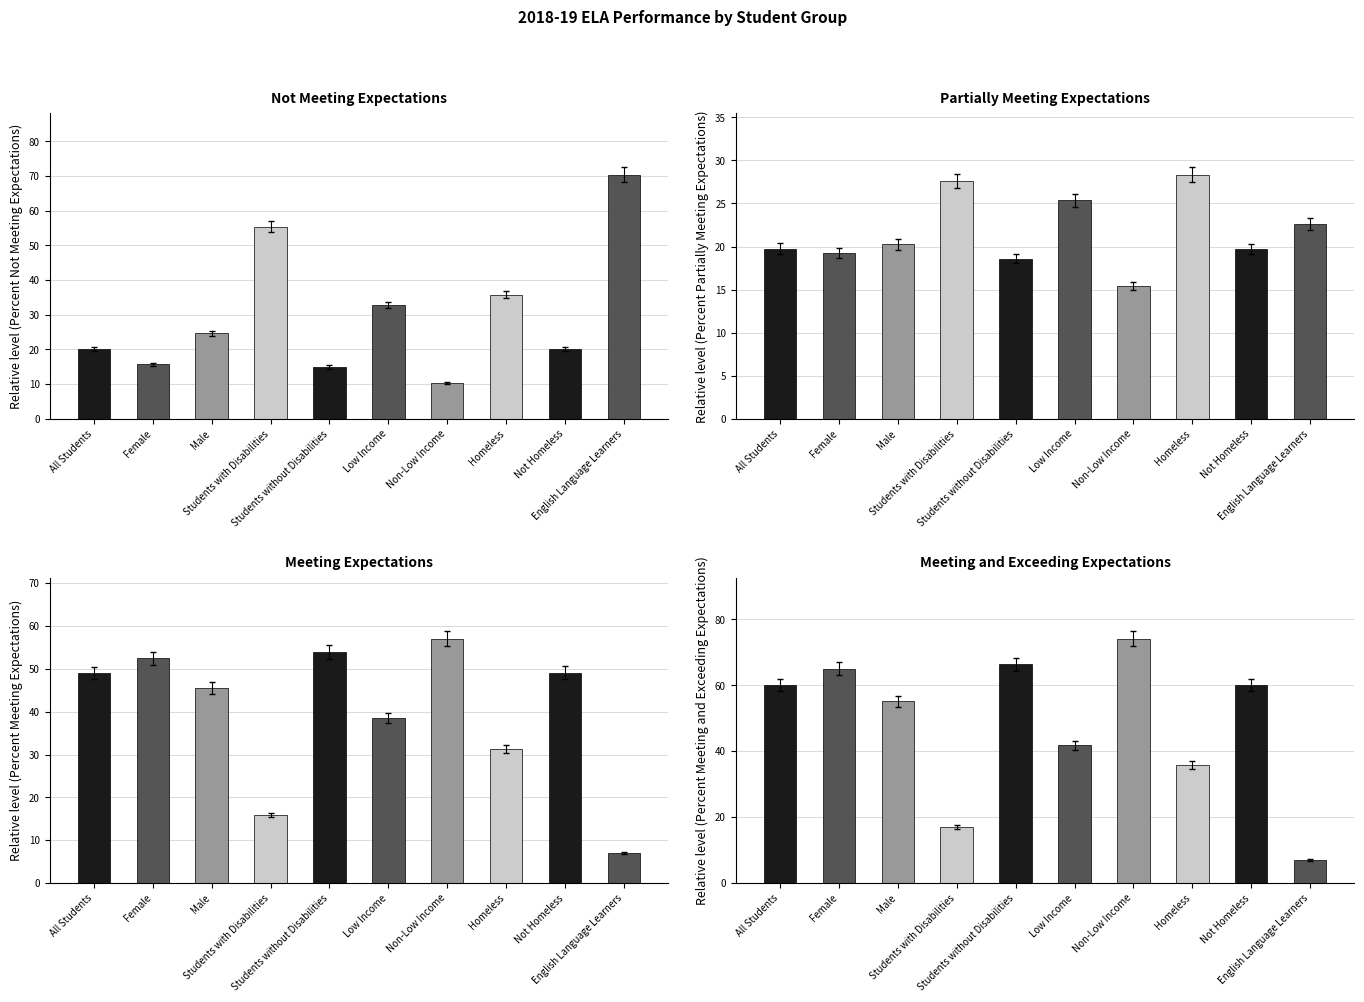

At which label does Meeting Expectations first exceed 49?

All Students